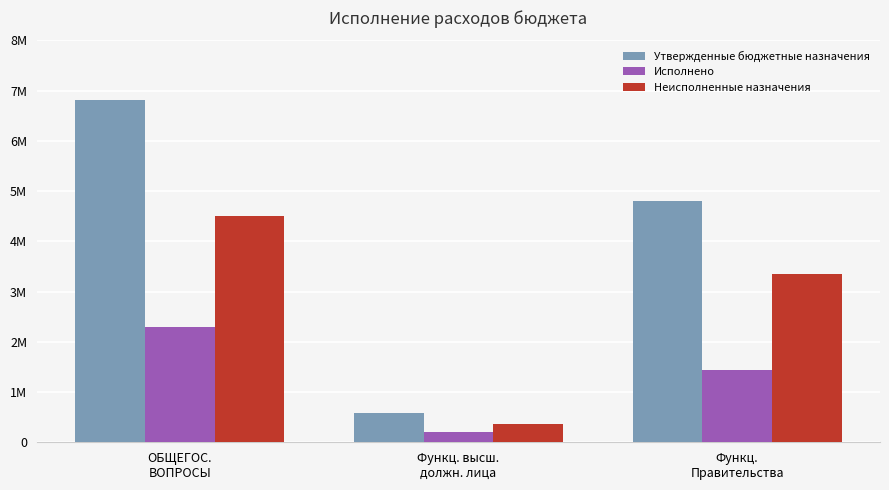

Does the chart contain any negative values?

No